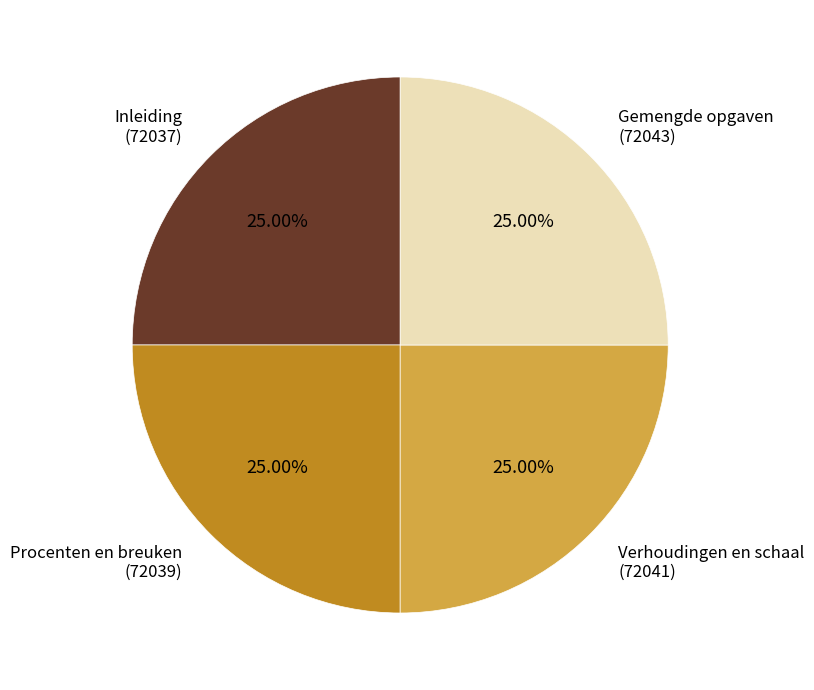

Is Inleiding the majority of the pie?

No